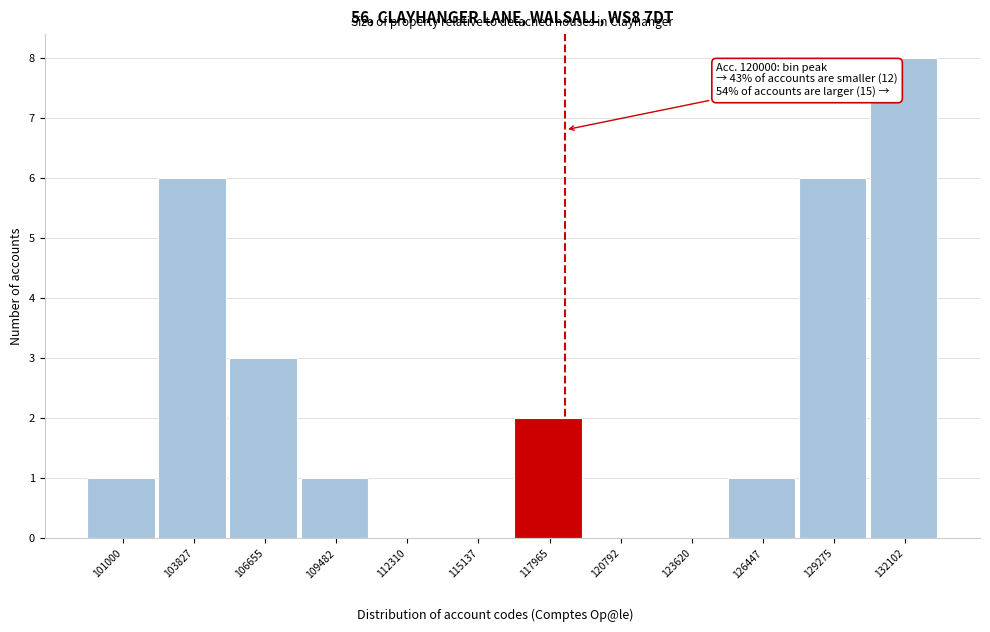

Reading left to right, what are all the values shown in this chart?

101000=1	103827=6	106655=3	109482=1	112310=0	115137=0	117965=2	120792=0	123620=0	126447=1	129275=6	132102=8